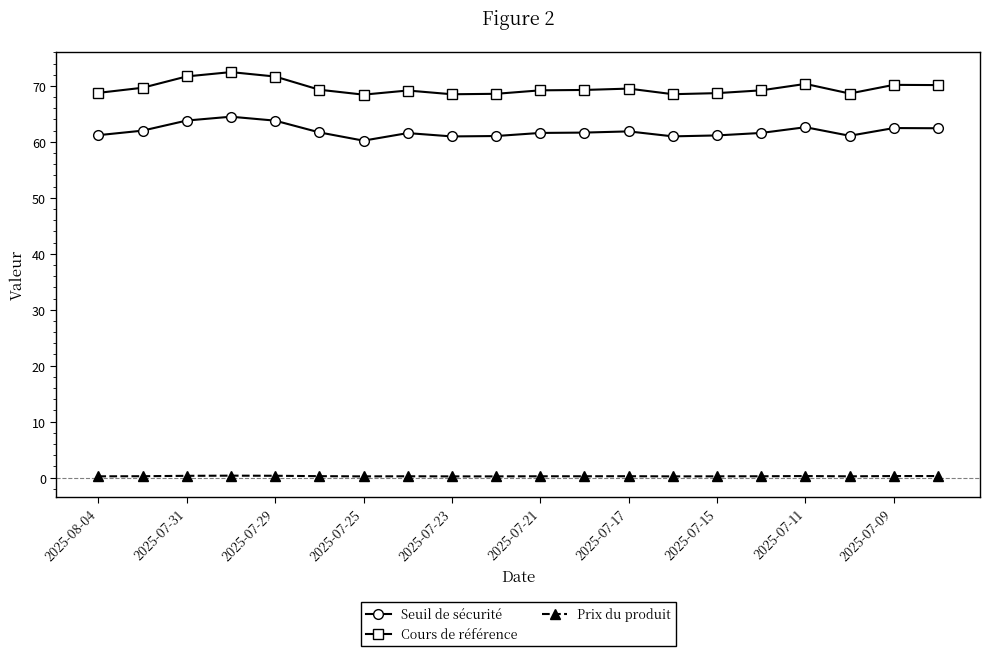

True or false: Cours de référence and Seuil de sécurité intersect in this chart.

False